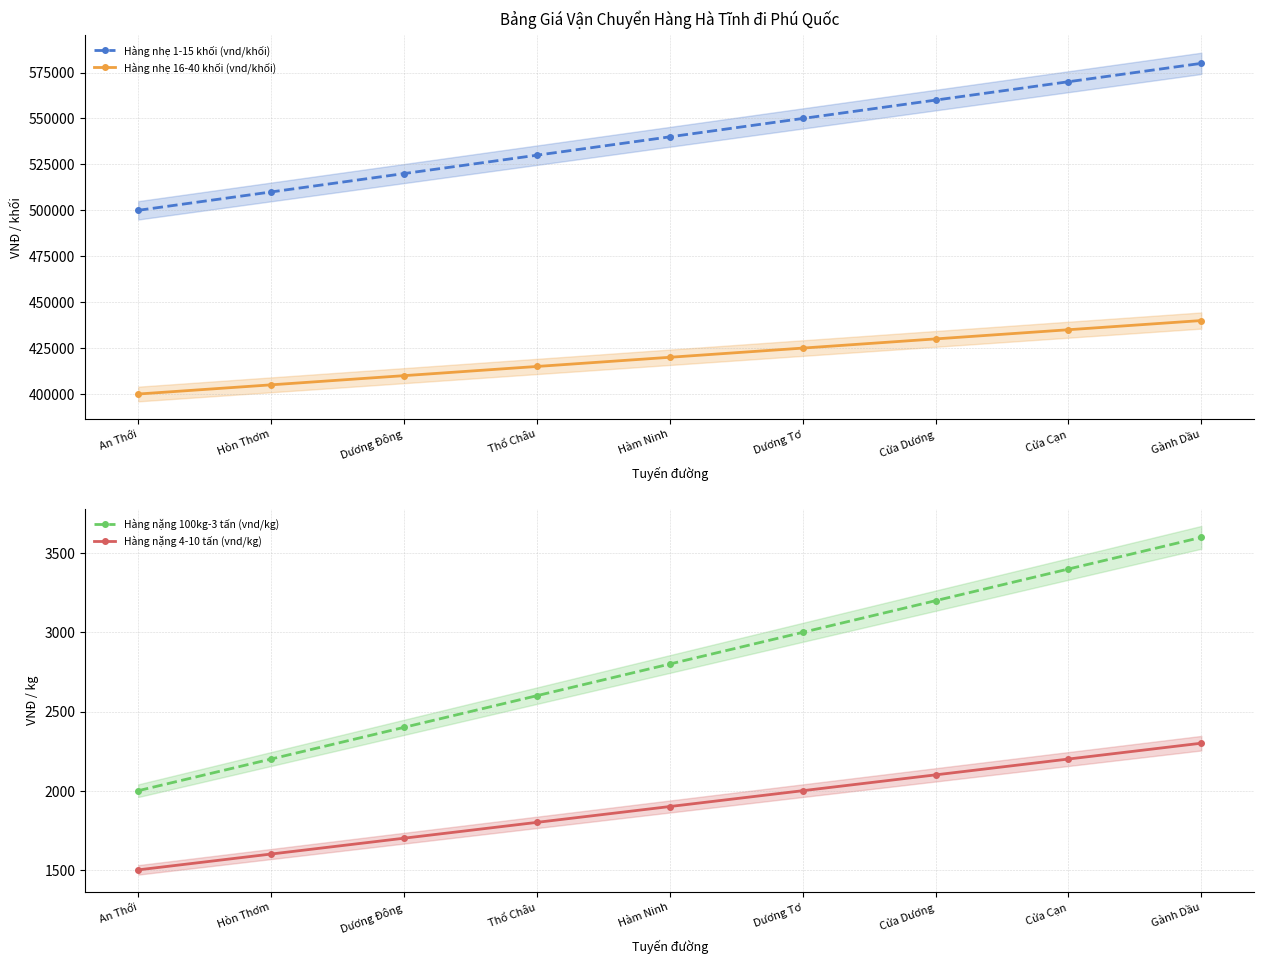

Rank the categories by Hàng nặng 4-10 tấn (vnd/kg) value from highest to lowest.

Gành Dầu, Cửa Cạn, Cửa Dương, Dương Tơ, Hàm Ninh, Thổ Châu, Dương Đông, Hòn Thơm, An Thới